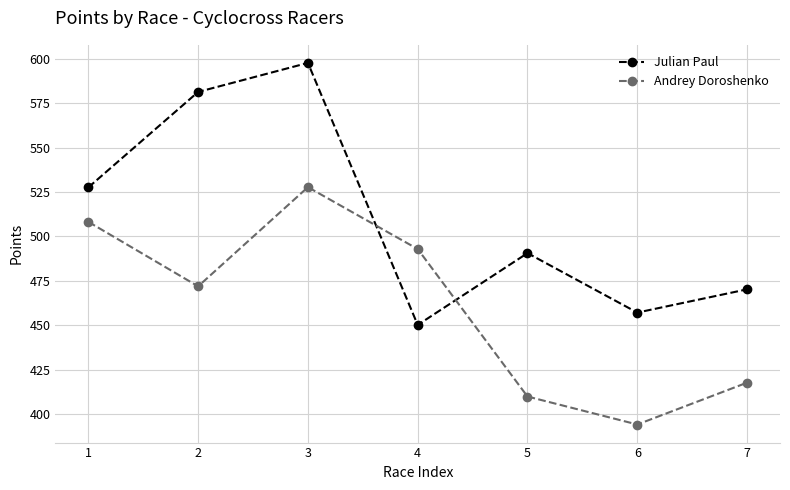

Where do Andrey Doroshenko and Julian Paul first cross each other?

3 and 4